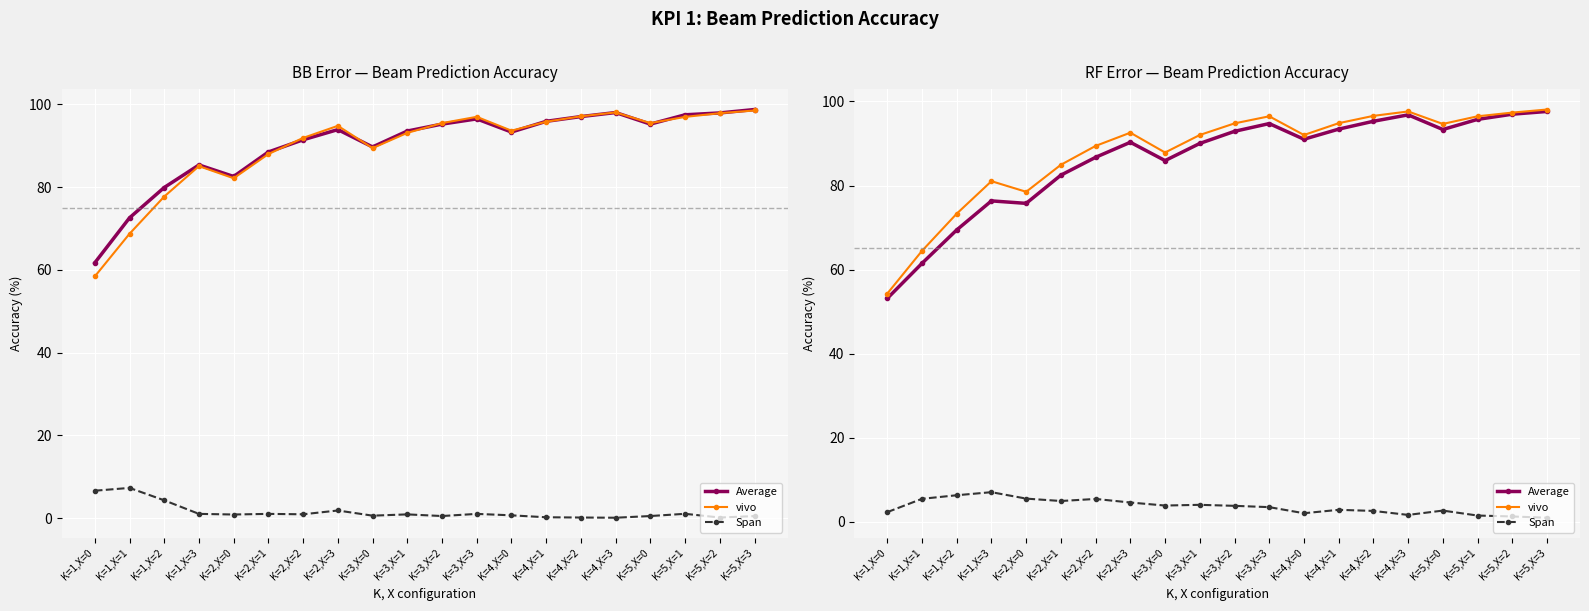

Where is the first local minimum for Span?

K=2,X=1